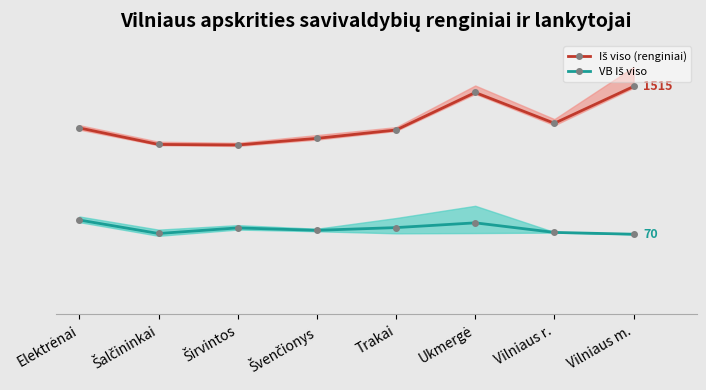

What is the minimum value shown in the chart?

26.4